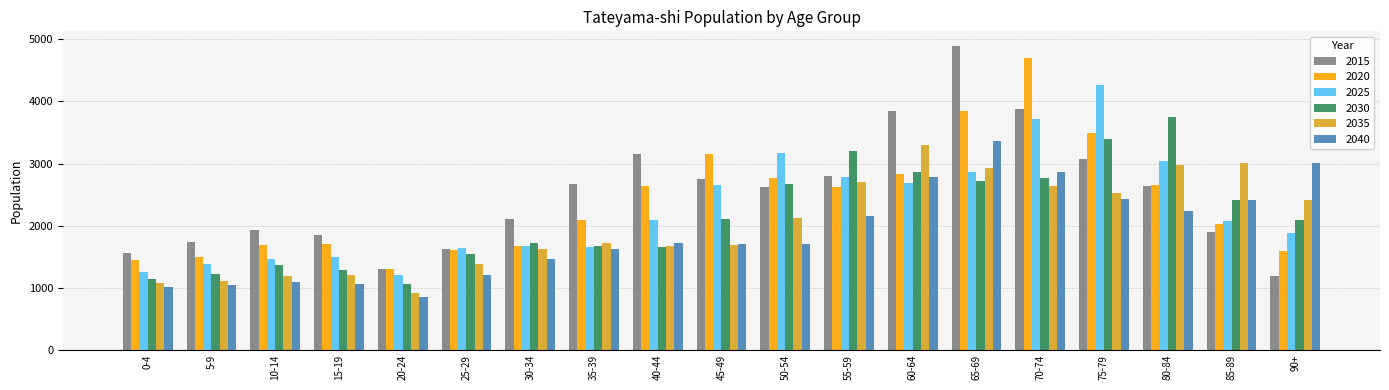

The value of 2020 at 5-9 is 2008. True or false?

False